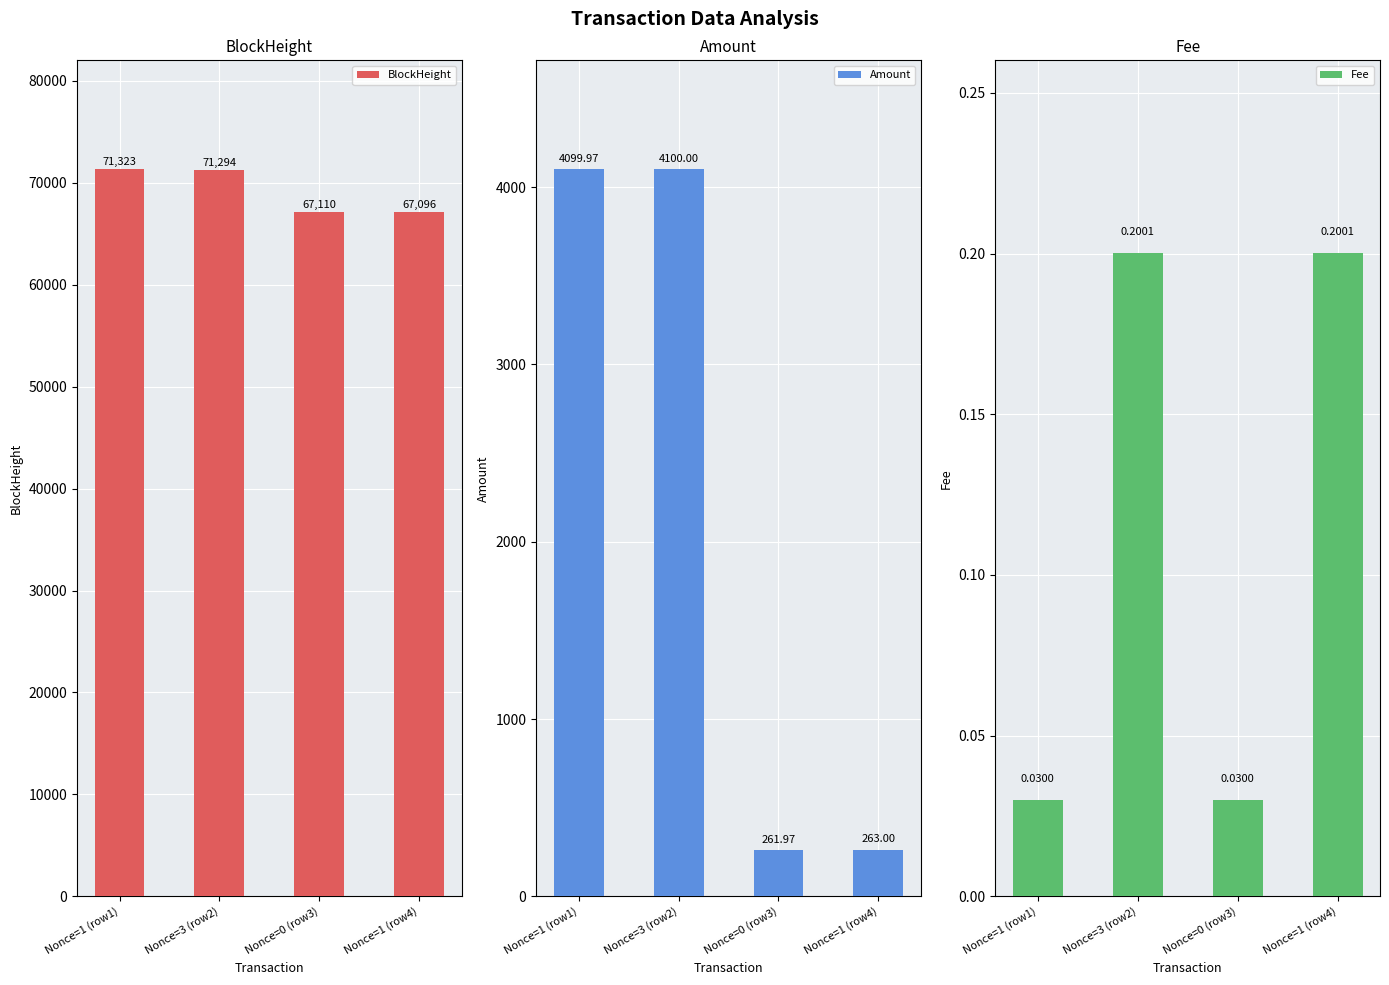

At how many categories does at least one series exceed 17504?

4